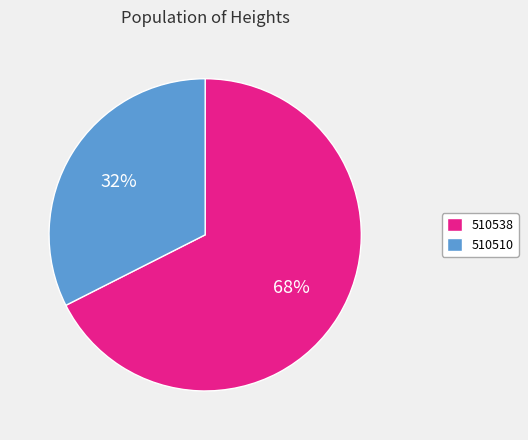

Between 510510 and 510538, which is larger?

510538